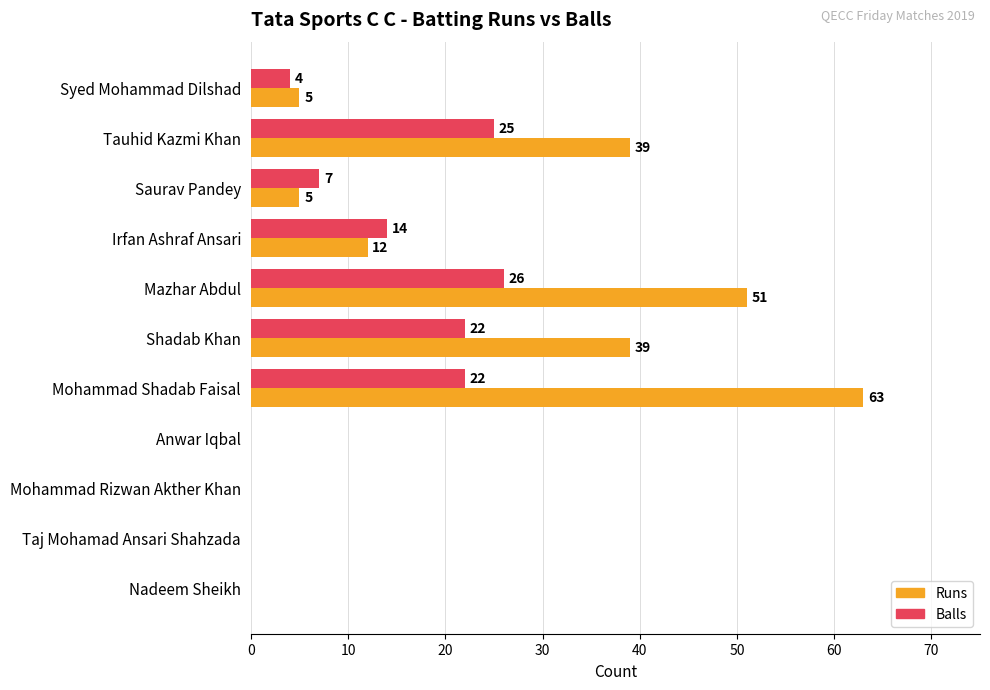

Which category has the highest value in the Runs series?

Mohammad Shadab Faisal